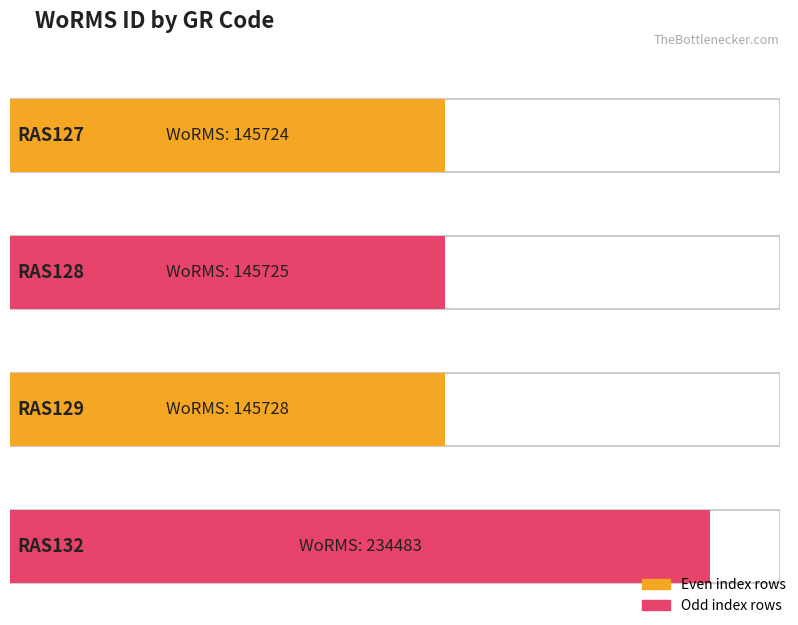

Reading left to right, transcribe all the data shown in this chart.

145724	145725	145728	234483